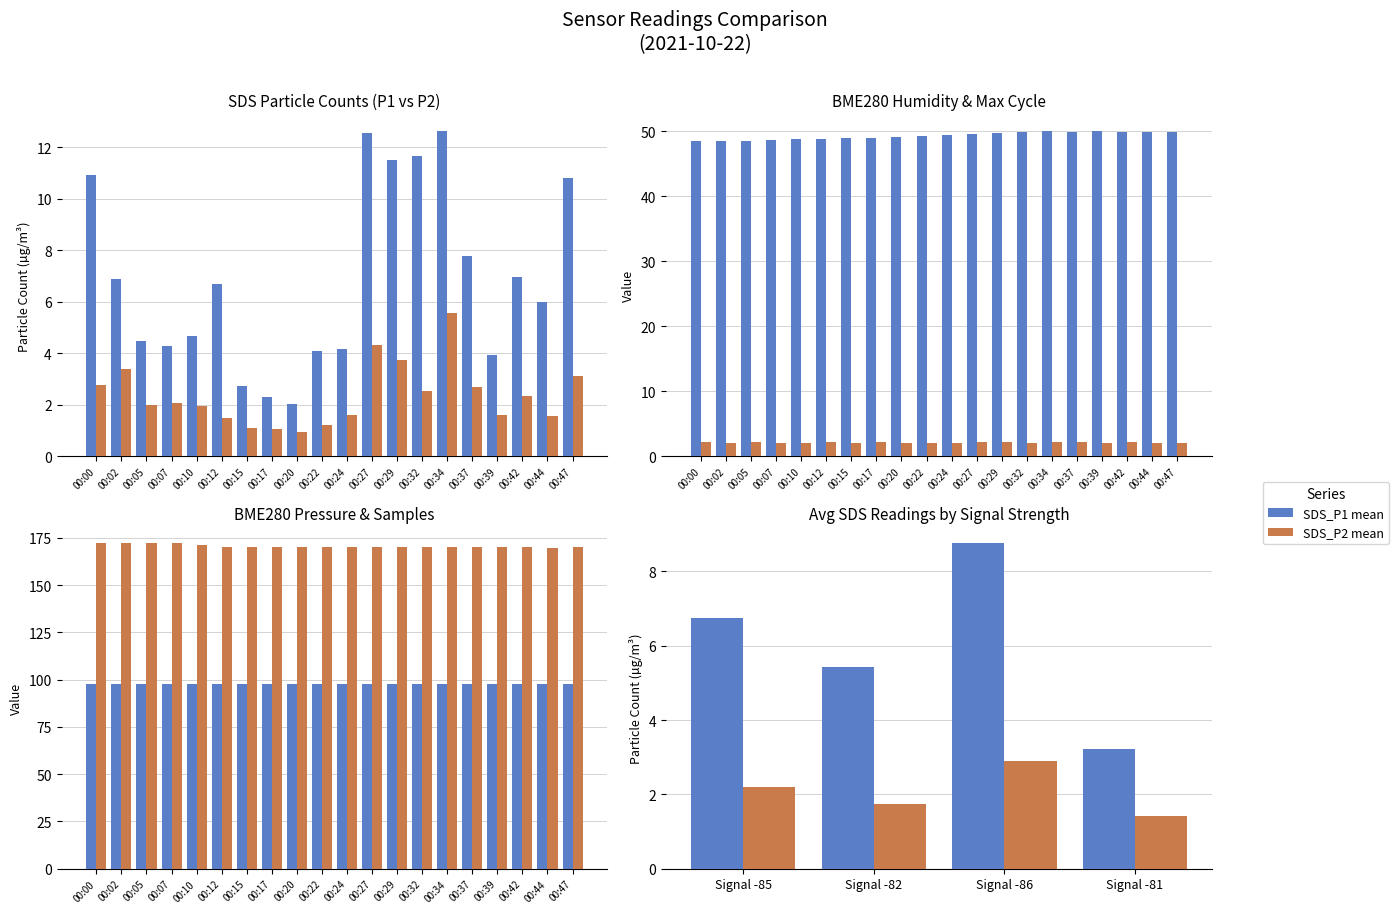

Is it true that SDS_P2 equals 6.9 at 00:27?

False